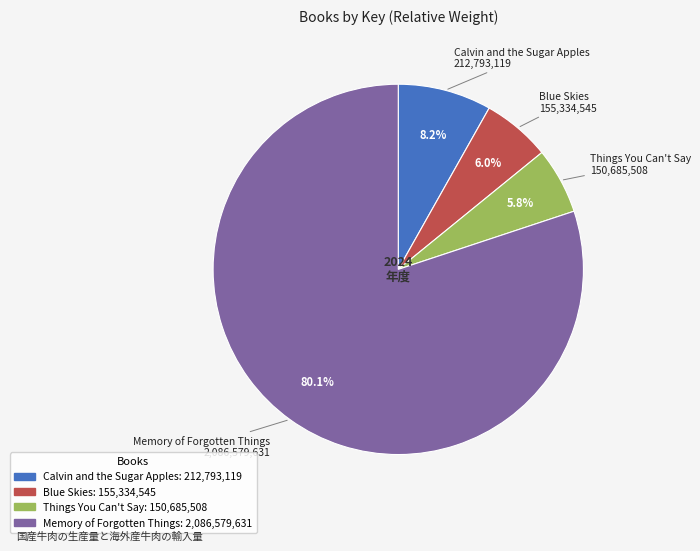

Between Blue Skies and Calvin and the Sugar Apples, which is larger?

Calvin and the Sugar Apples